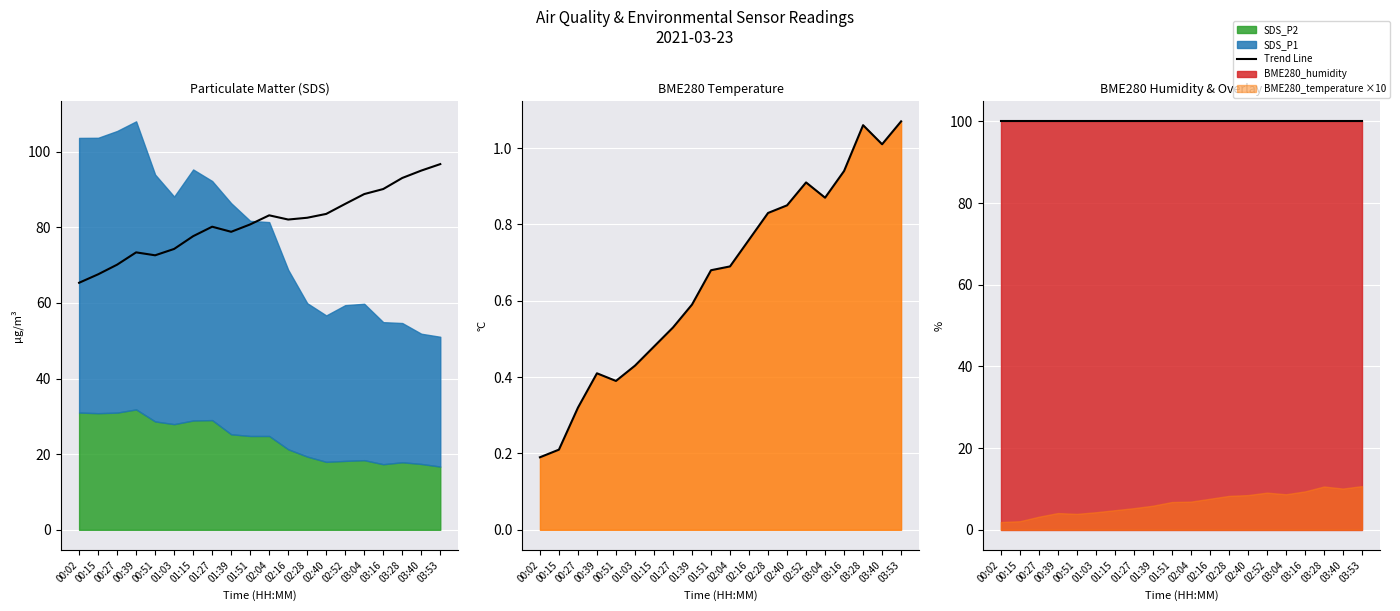

At how many categories does at least one series exceed 16?

20